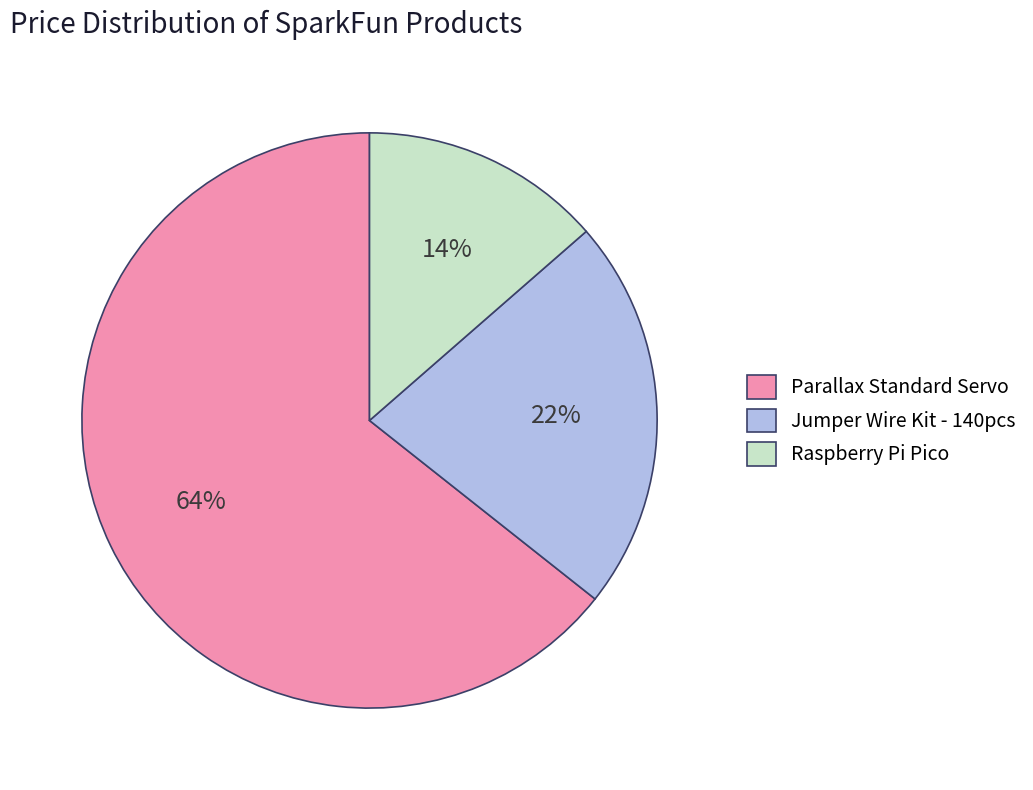

Rank the categories by value from lowest to highest.

Raspberry Pi Pico, Jumper Wire Kit - 140pcs, Parallax Standard Servo